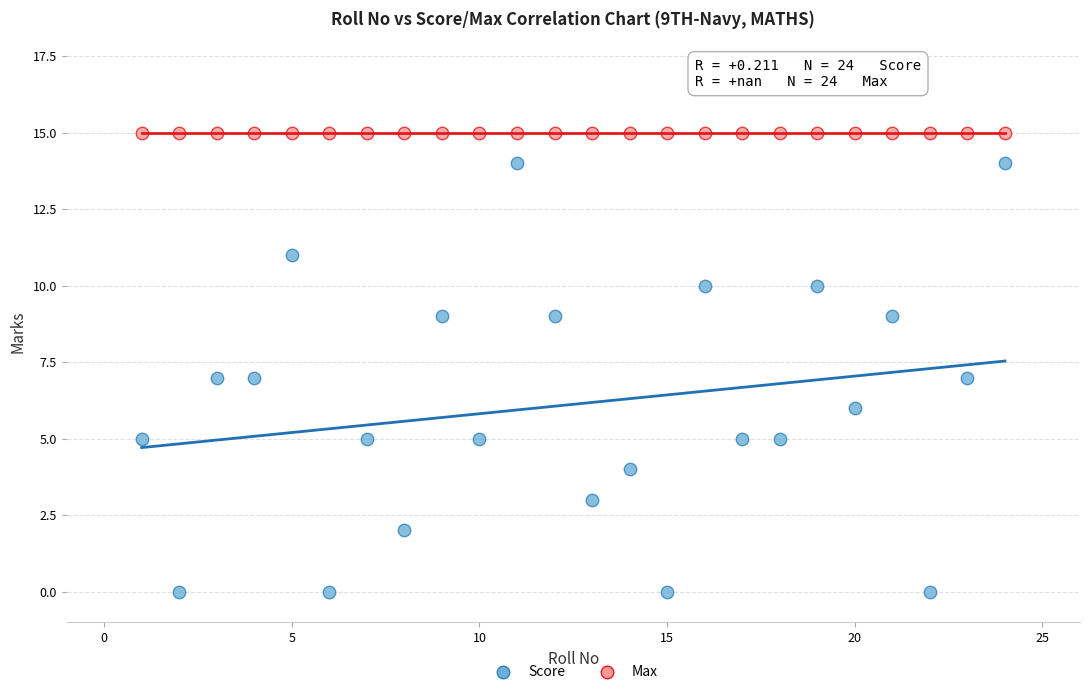

Which series reaches the minimum Y coordinate?

Score